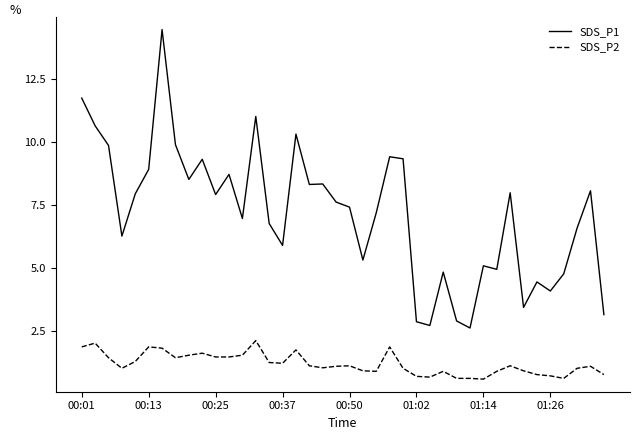

How many lines are shown in the chart?

2